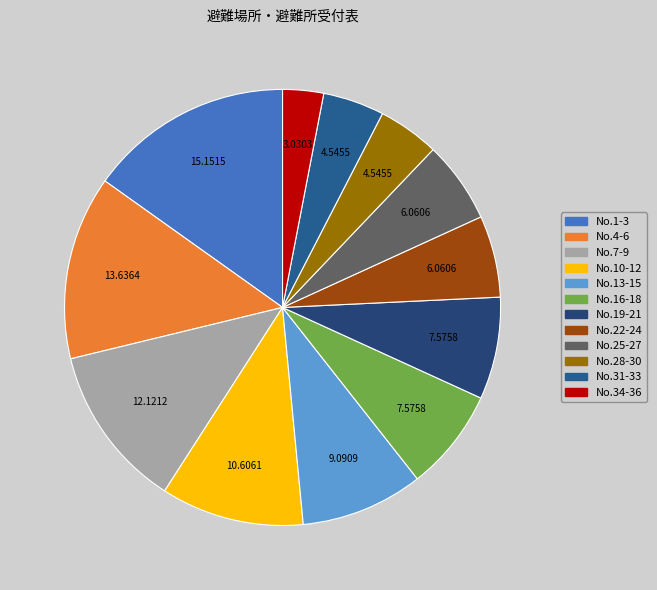

Count the number of slices in the pie.

12